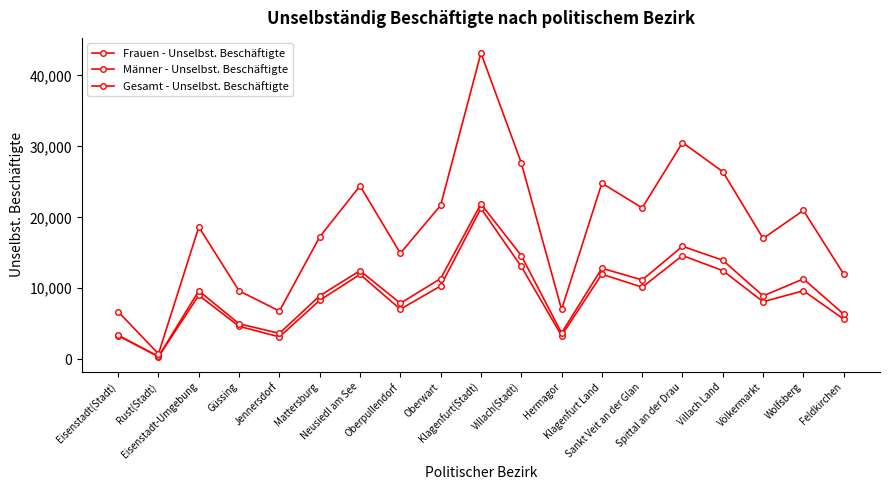

Reading left to right, what are all the values shown in this chart?

Frauen - Unselbst. Beschäftigte: 3319	368	9003	4640	3147	8304	11953	7050	10327	21271	13075	3328	11990	10153	14613	12486	8106	9649	5649
Männer - Unselbst. Beschäftigte: 3378	387	9639	4995	3644	8940	12486	7886	11365	21884	14616	3689	12825	11175	15920	13952	8921	11326	6347
Gesamt - Unselbst. Beschäftigte: 6697	755	18642	9635	6791	17244	24439	14936	21692	43155	27691	7017	24815	21328	30533	26438	17027	20975	11996